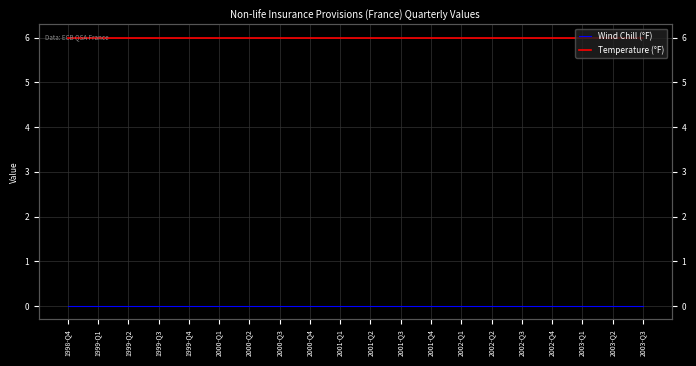

Read the Temperature (°F) value at 2002-Q1.

6